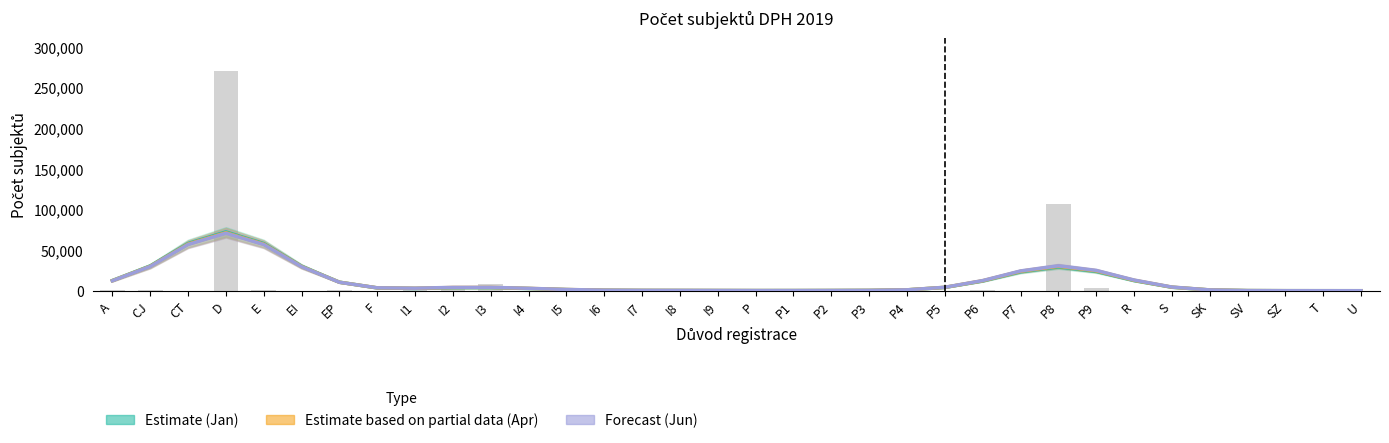

Reading left to right, what are all the values shown in this chart?

Estimate (Jan): A=12605.3	CJ=30554.3	CT=58173.5	D=72418.9	E=58142.8	EI=30221.9	EP=10589.9	F=3488.1	I1=2831.0	I2=3694.7	I3=3788.5	I4=2741.3	I5=1441.9	I6=657.4	I7=391.1	I8=326.5	I9=269.3	P=221.8	P1=240.6	P2=315.3	P3=444.2	P4=1108.7	P5=4108.1	P6=11998.9	P7=23280.9	P8=29272.4	P9=23788.7	R=12525.2	S=4307.4	SK=1007.4	SV=215.0	SZ=98.9	T=76.5	U=61.7
Estimate based on partial data (Apr): A=12420.0	CJ=30121.0	CT=57358.0	D=71408.5	E=57341.5	EI=29831.8	EP=10512.8	F=3587.0	I1=3059.7	I2=4006.8	I3=4079.4	I4=2929.2	I5=1535.6	I6=715.8	I7=457.5	I8=401.1	I9=328.3	P=254.8	P1=259.1	P2=332.5	P3=463.8	P4=1142.9	P5=4221.1	P6=12333.8	P7=23949.9	P8=30144.8	P9=24533.3	R=12944.1	S=4464.3	SK=1047.2	SV=222.4	SZ=100.4	T=77.2	U=62.3
Forecast (Jun): A=12317.6	CJ=29873.9	CT=56887.4	D=70823.0	E=56875.0	EI=29600.8	EP=10460.3	F=3632.5	I1=3174.5	I2=4165.7	I3=4228.7	I4=3026.9	I5=1586.8	I6=753.5	I7=506.1	I8=457.4	I9=372.9	P=279.4	P1=272.7	P2=345.5	P3=479.0	P4=1166.3	P5=4290.0	P6=12534.8	P7=24359.0	P8=30697.7	P9=25029.8	R=13242.2	S=4584.4	SK=1079.4	SV=227.6	SZ=100.1	T=76.4	U=61.6